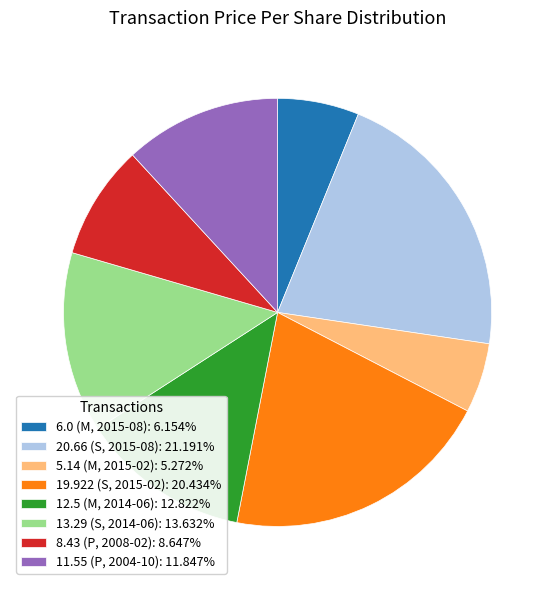

Is 5.14 (M, 2015-02): 5.272% the majority of the pie?

No